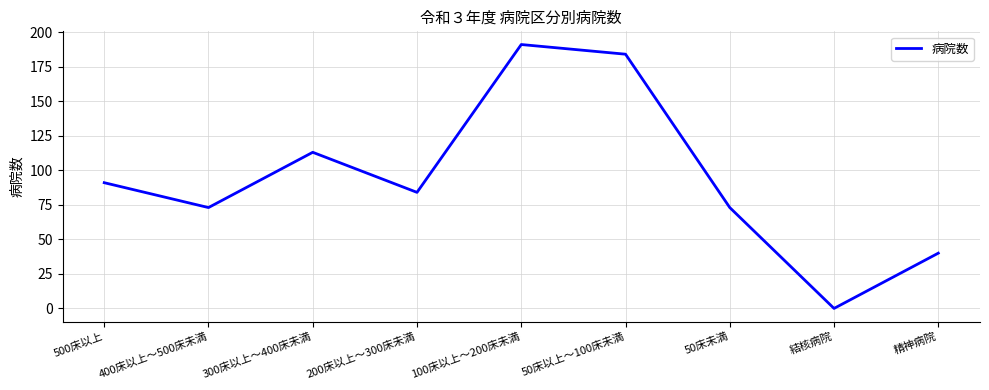

At which label does the data first exceed 84?

500床以上